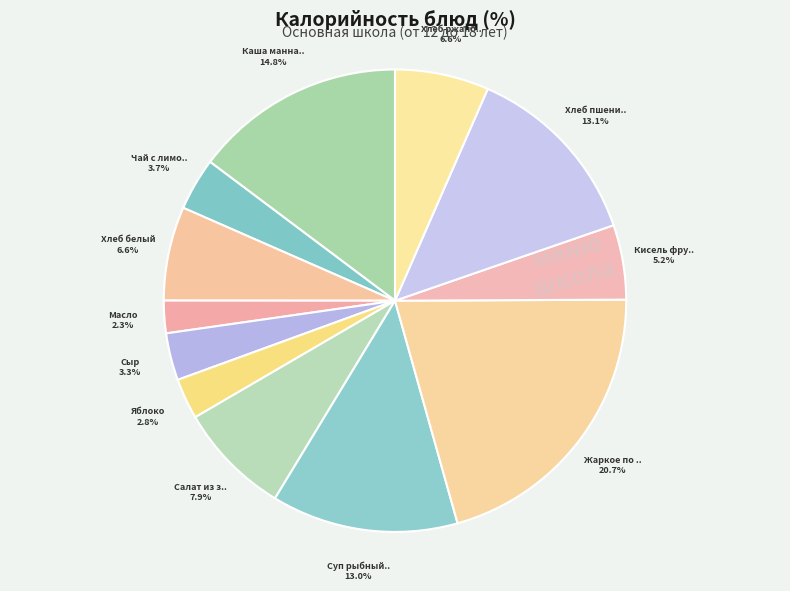

How many segments does this pie chart have?

12